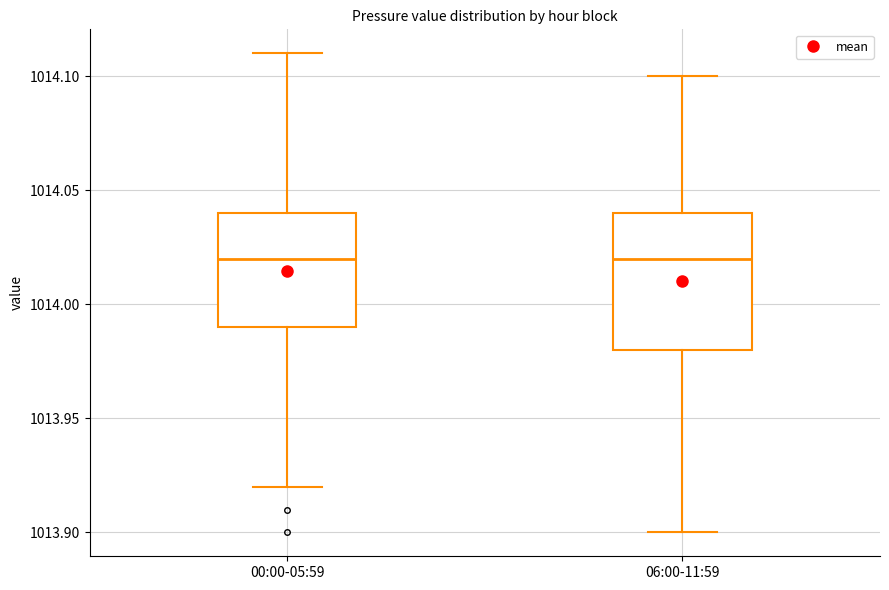

Which box is the tallest, from its lower edge to its upper edge?

06:00-11:59